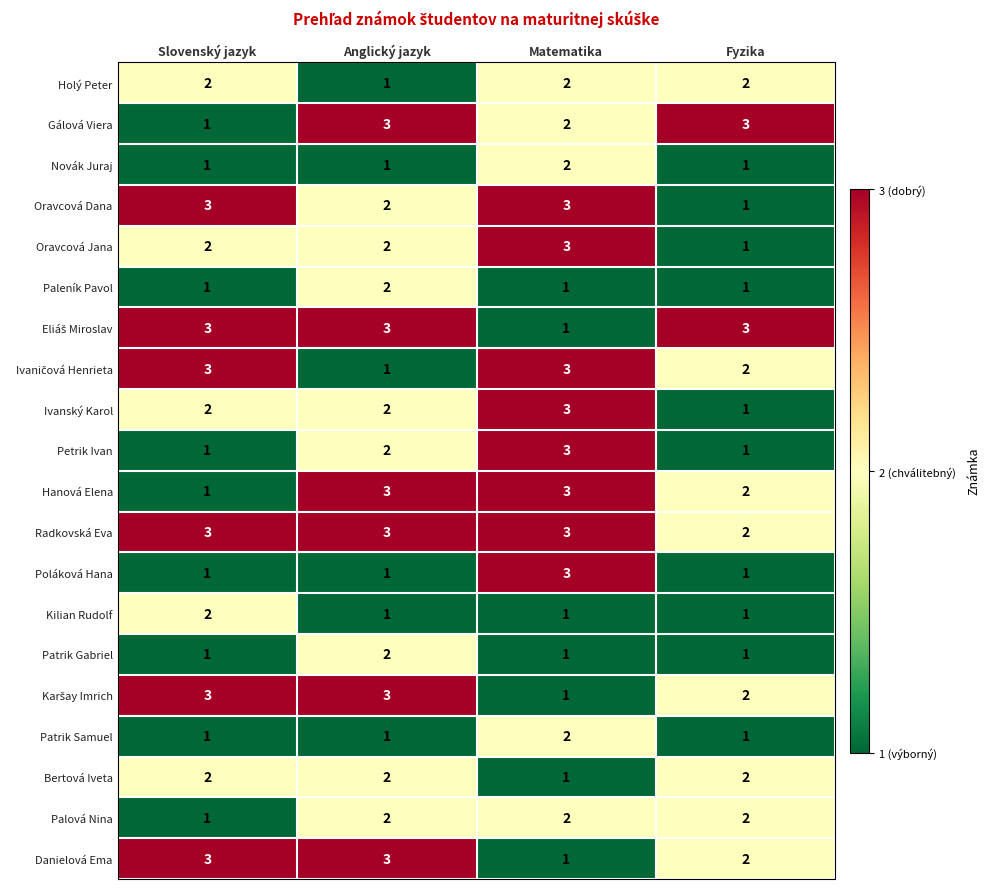

The Patrik Gabriel series shows 1 at Slovenský jazyk. True or false?

True